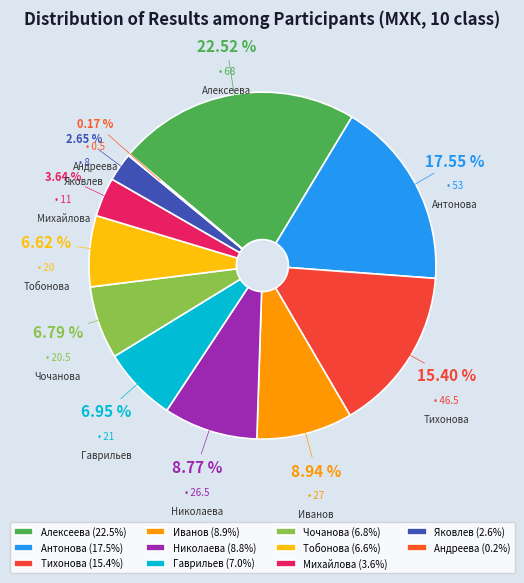

Does Яковлев account for over 50% of the chart?

No